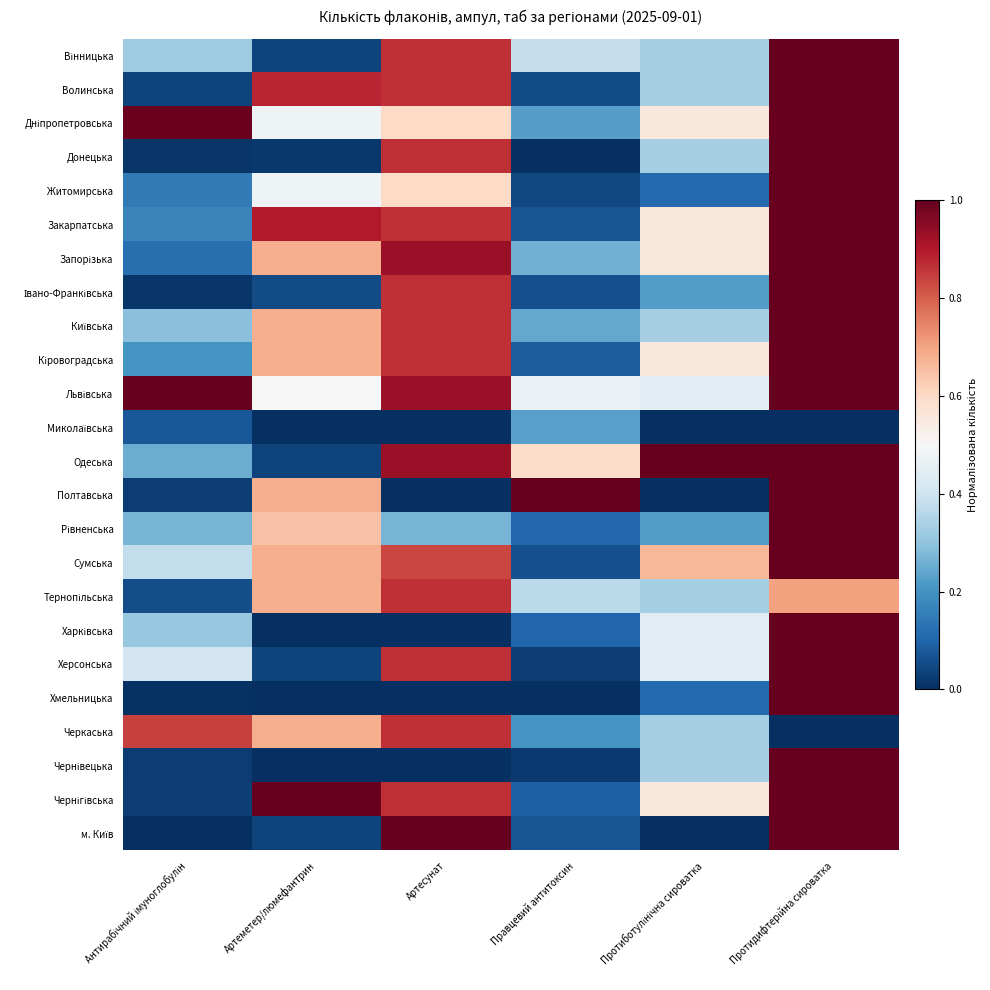

What is the greatest value displayed?

1.0